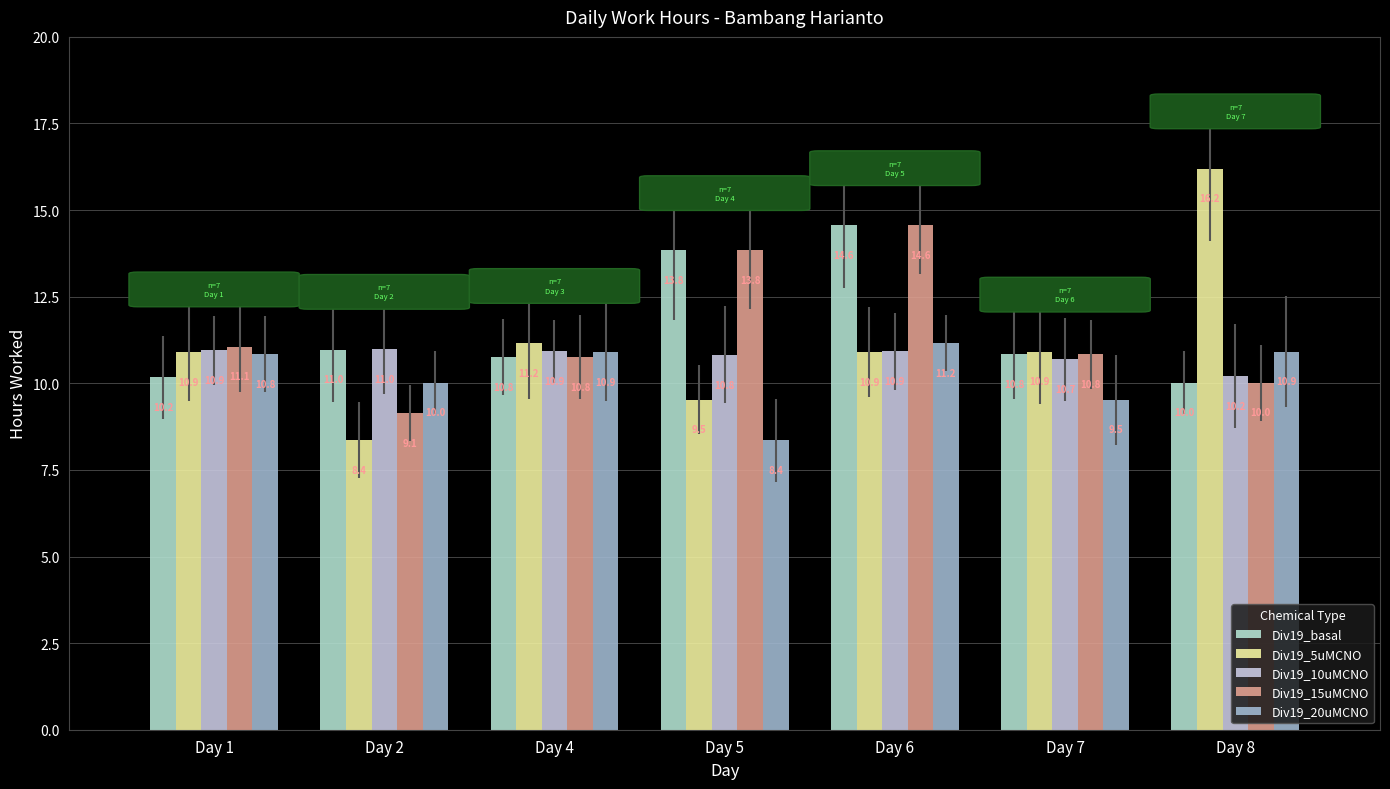

Count the number of data series in this chart.

5